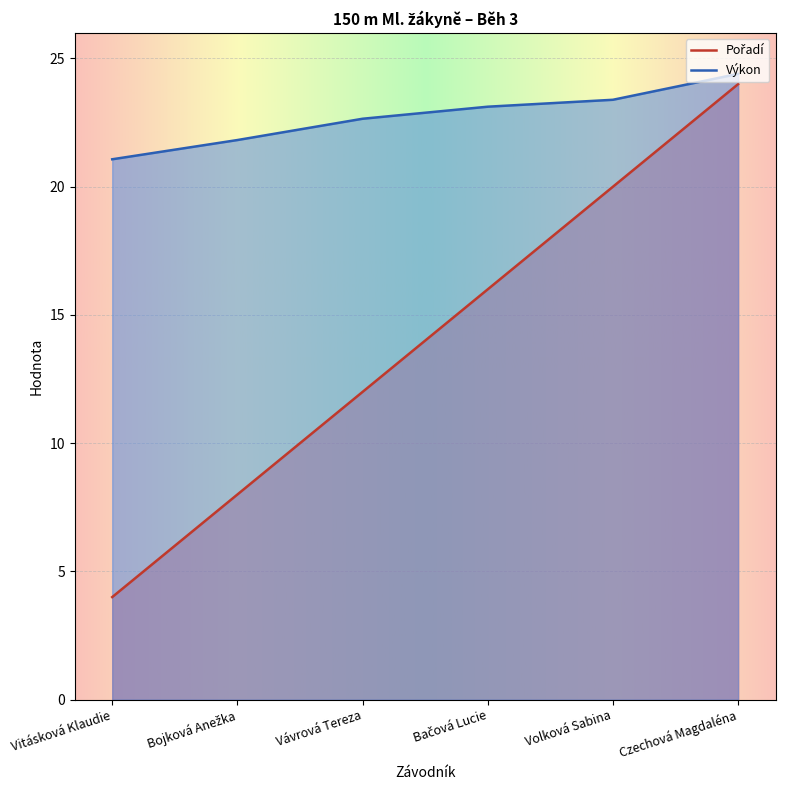

What position from the left is Vitásková Klaudie?

1